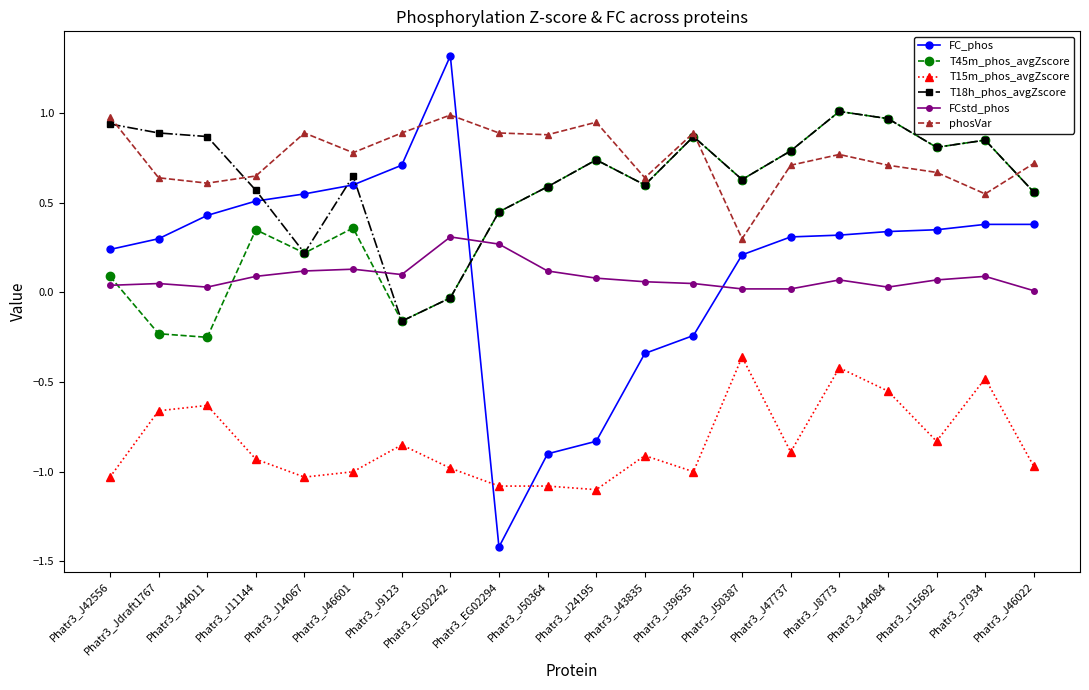

After their last crossing, which series has the higher values: FC_phos or FCstd_phos?

FC_phos